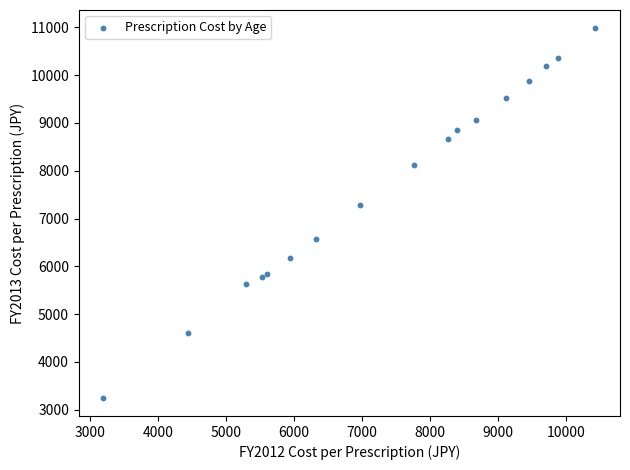

What Y value in the scatter plot is closest to 7116?

7282.5